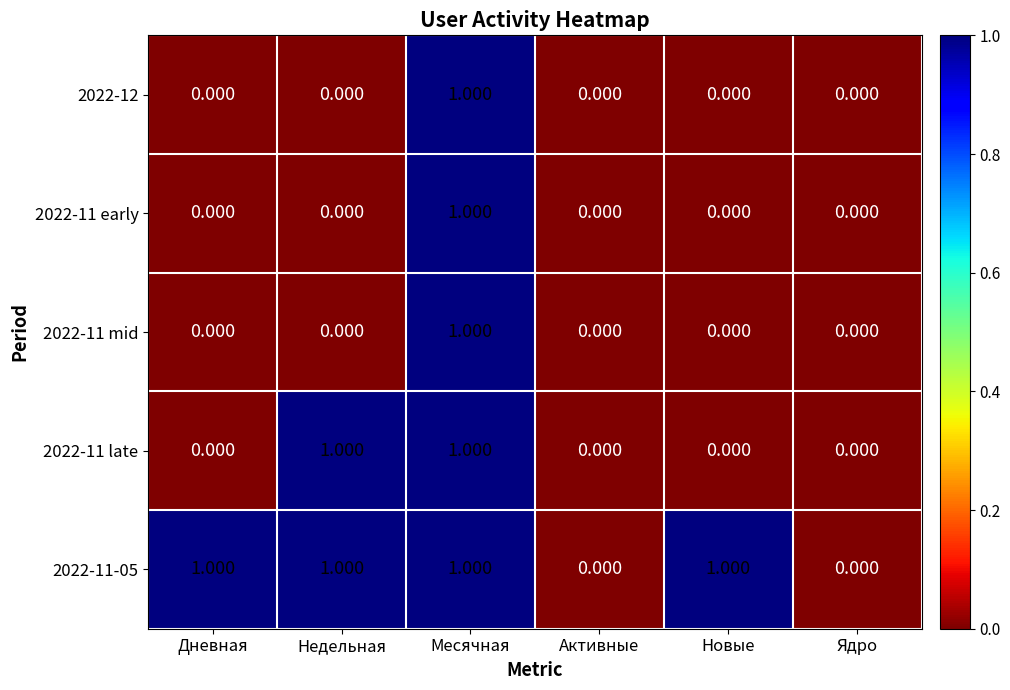

How many data points does each series have?

6